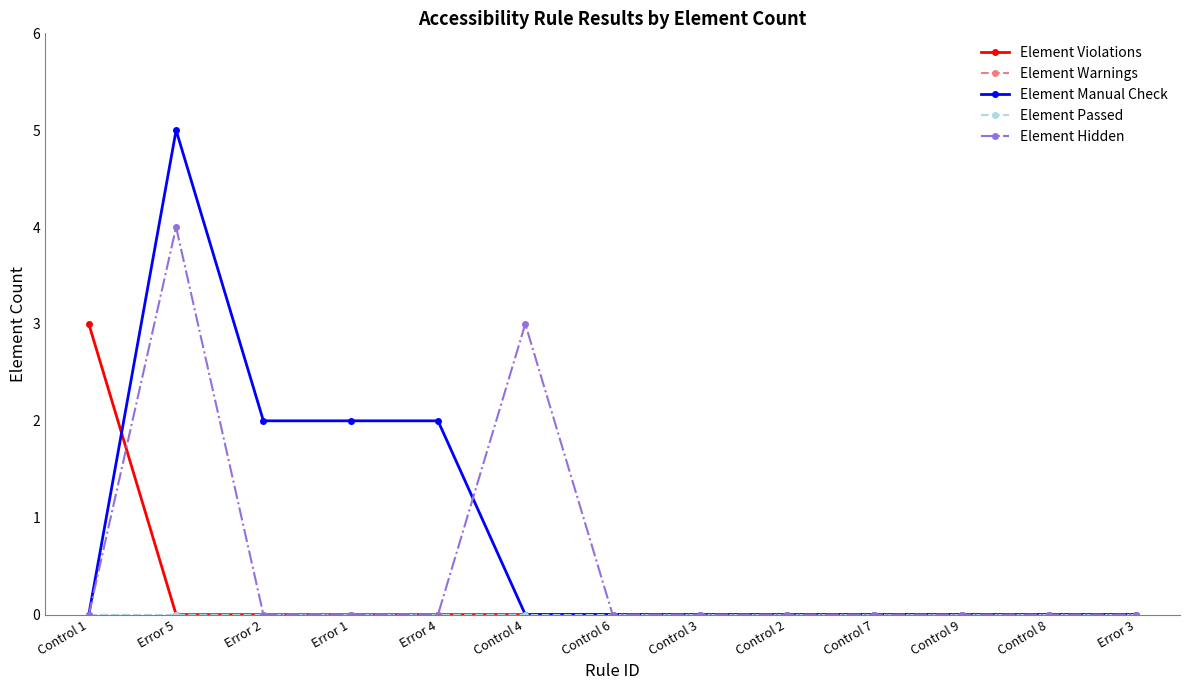

Does the chart have visible grid lines?

No